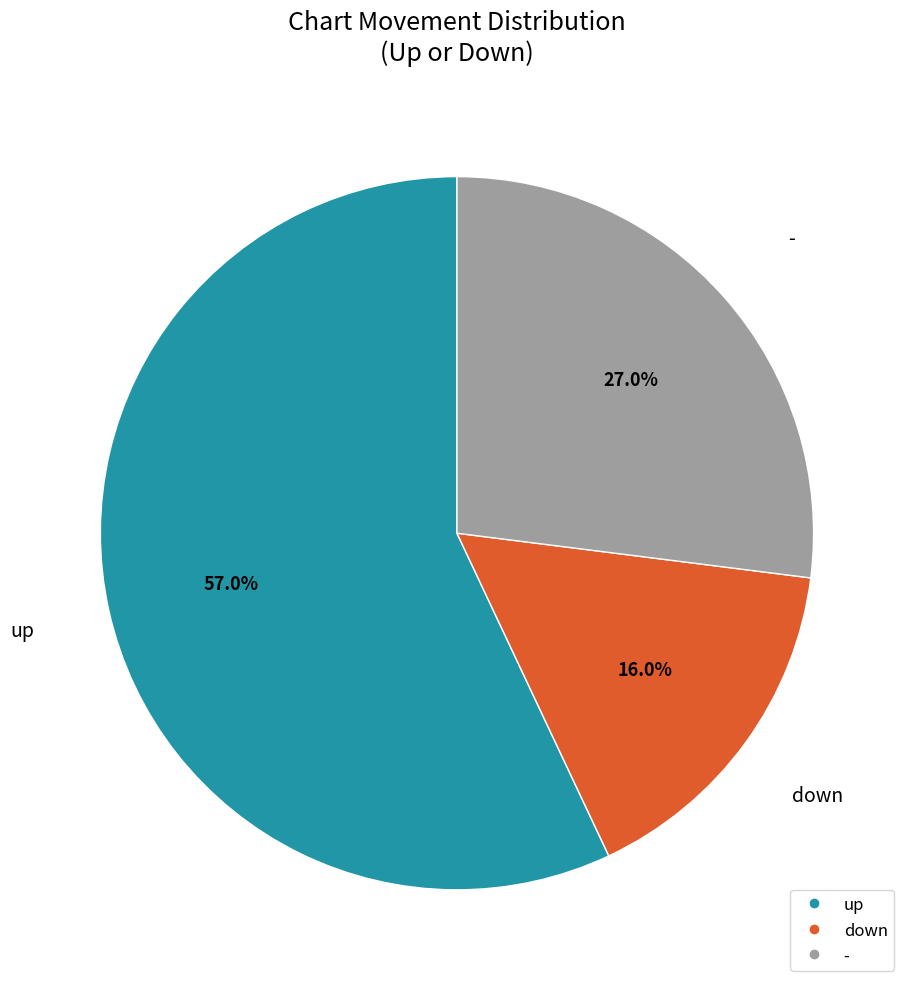

Is down the majority of the pie?

No